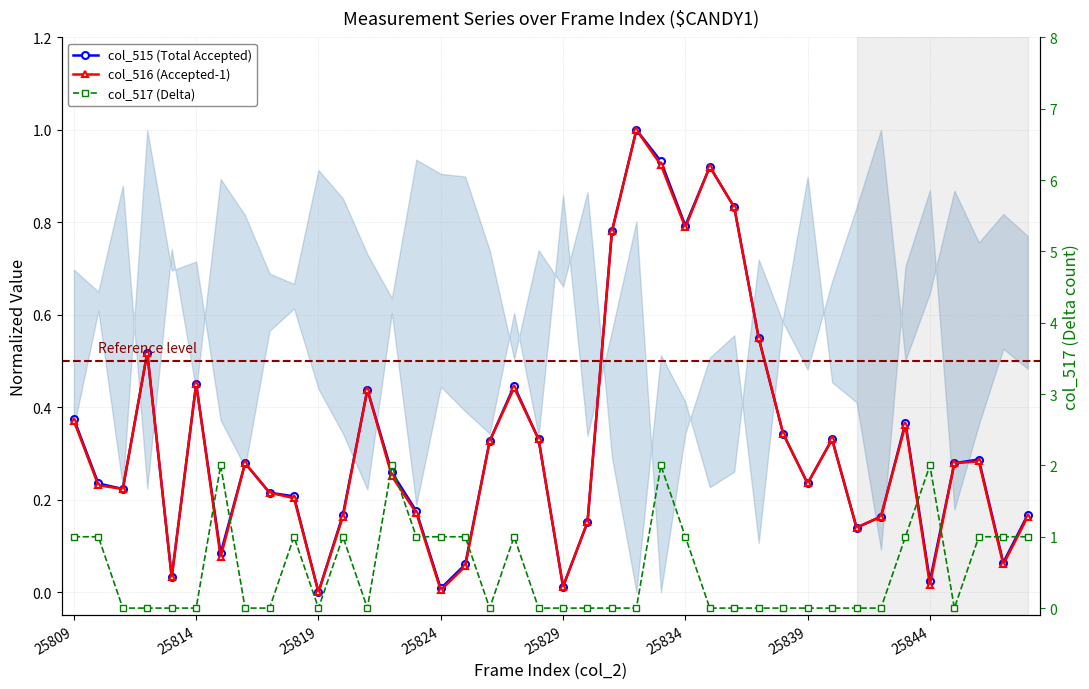

Does the chart have visible grid lines?

Yes